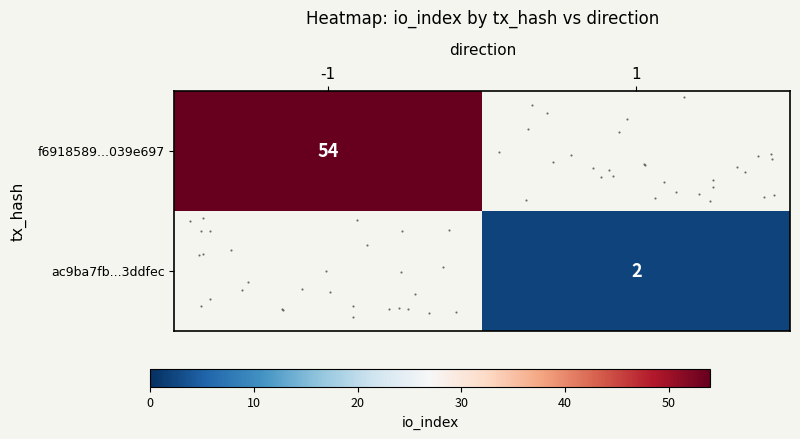

List the labels in order of row_0 value, largest first.

-1, 1